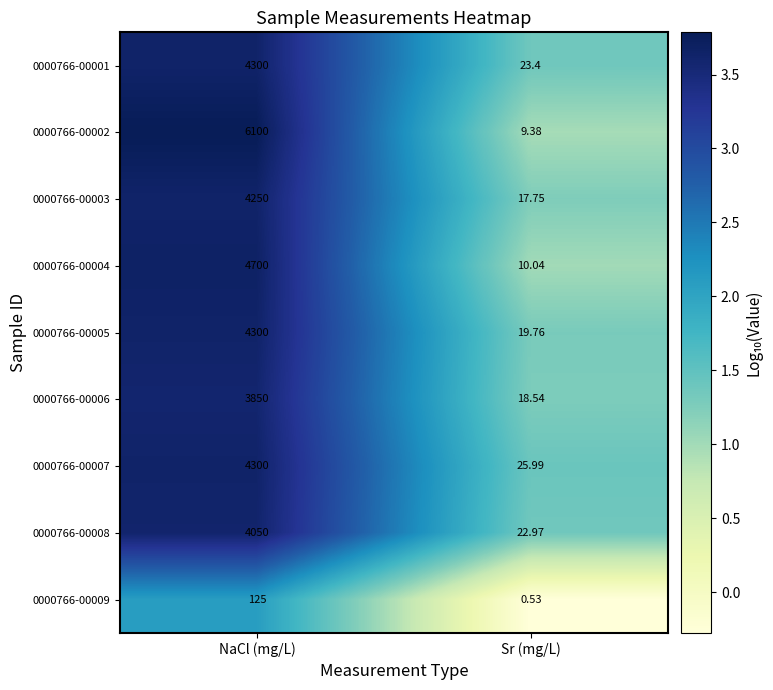

List the labels in order of 0000766-00001 value, largest first.

NaCl (mg/L), Sr (mg/L)